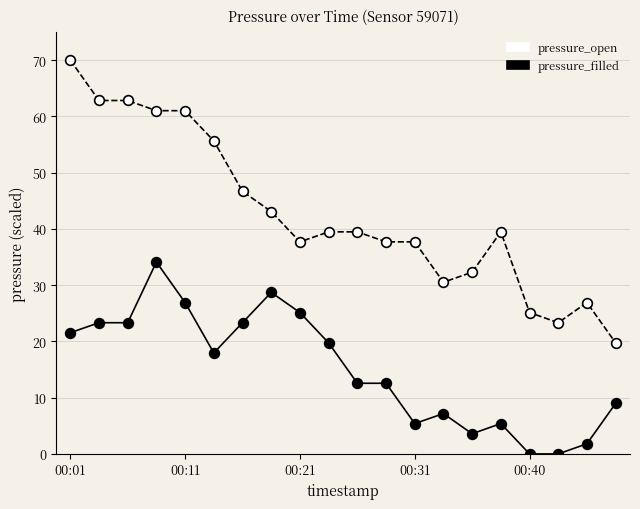

How many categories are shown in the chart?

20